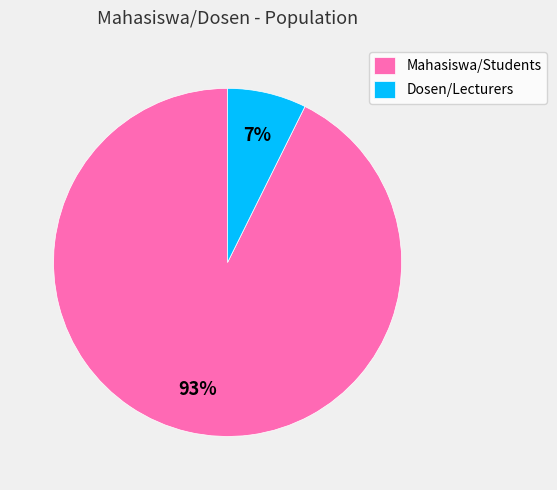

To the nearest percent, what is the average slice percentage?

50%